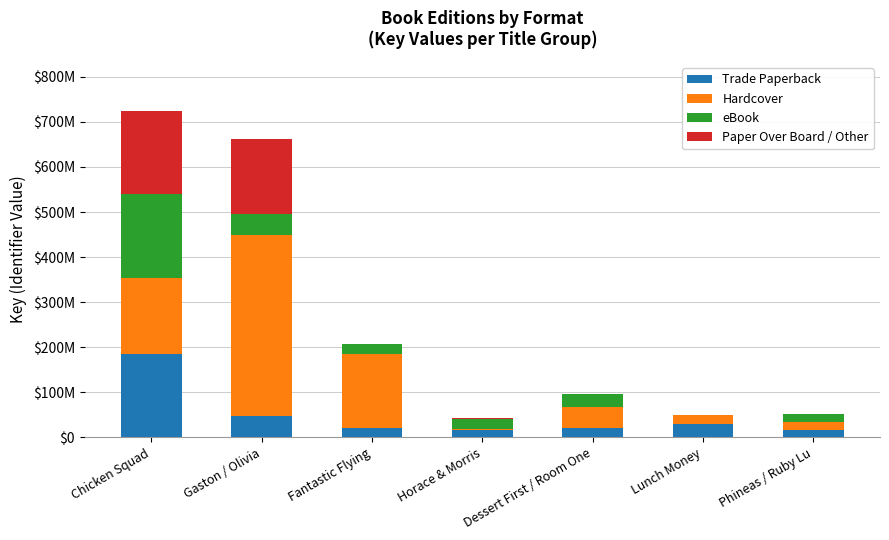

What are all the series names shown in the legend?

Trade Paperback, Hardcover, eBook, Paper Over Board / Other